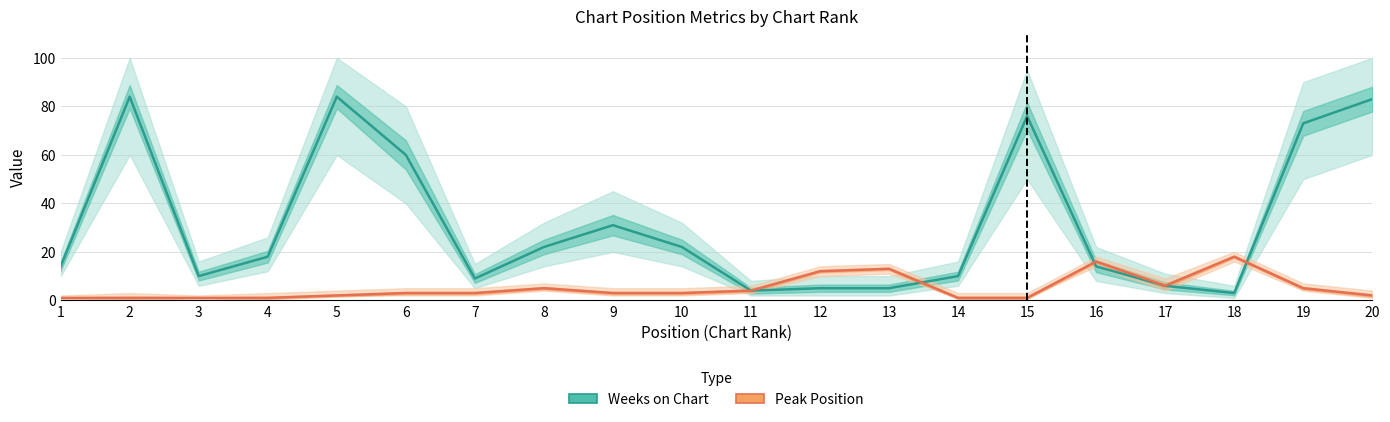

The value of Peak Position at 2 is 2. True or false?

False